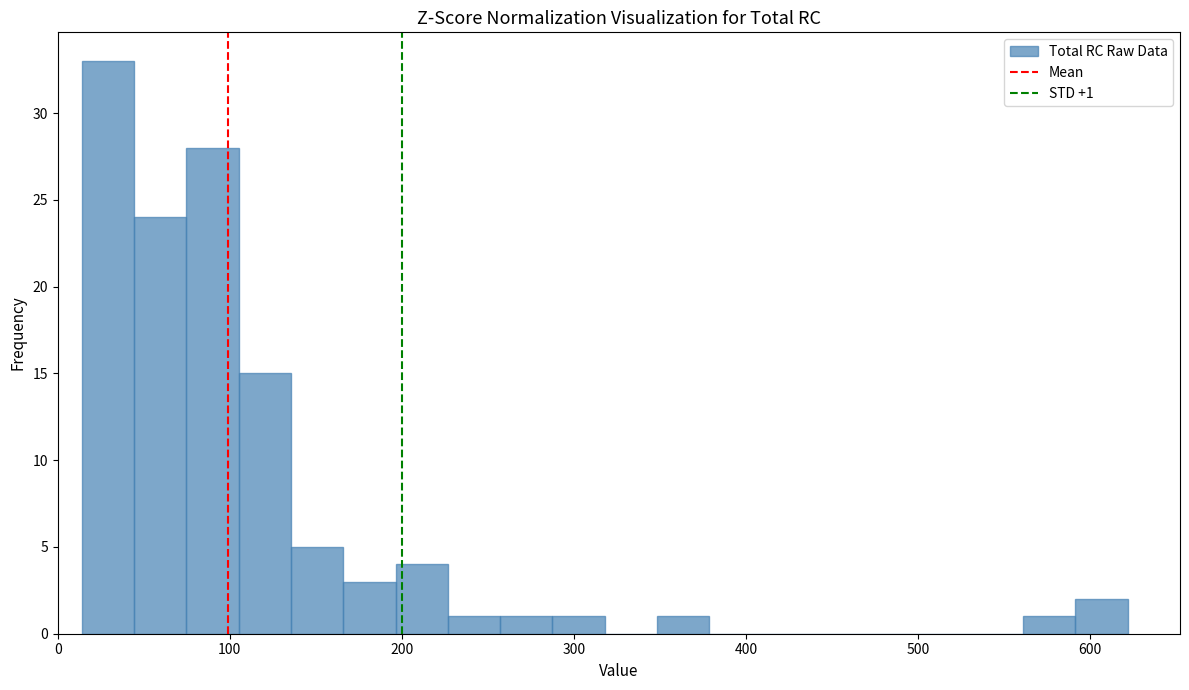

Around what value on the x-axis is the tallest bar? Give the approximate position of its centre, as read against the axis.

30